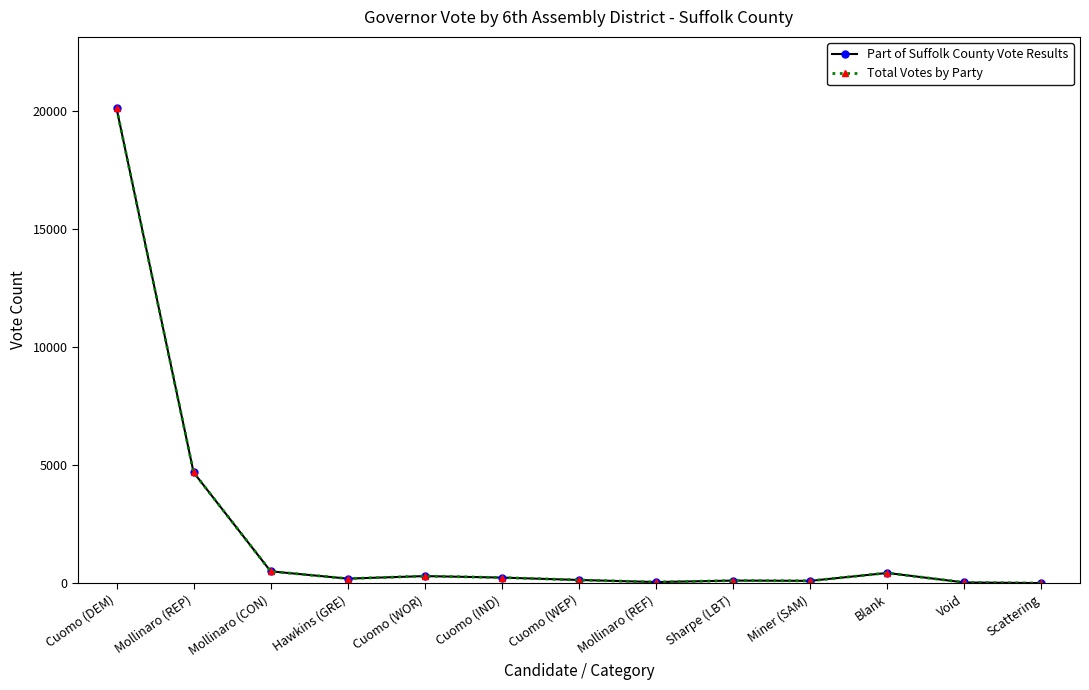

Does the chart have visible grid lines?

No